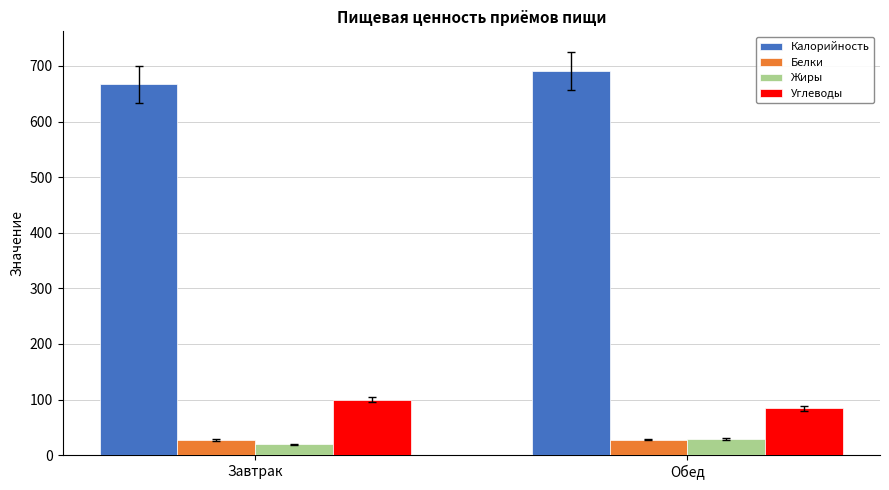

What is the spread (max minus min) of values at Обед?

663.4